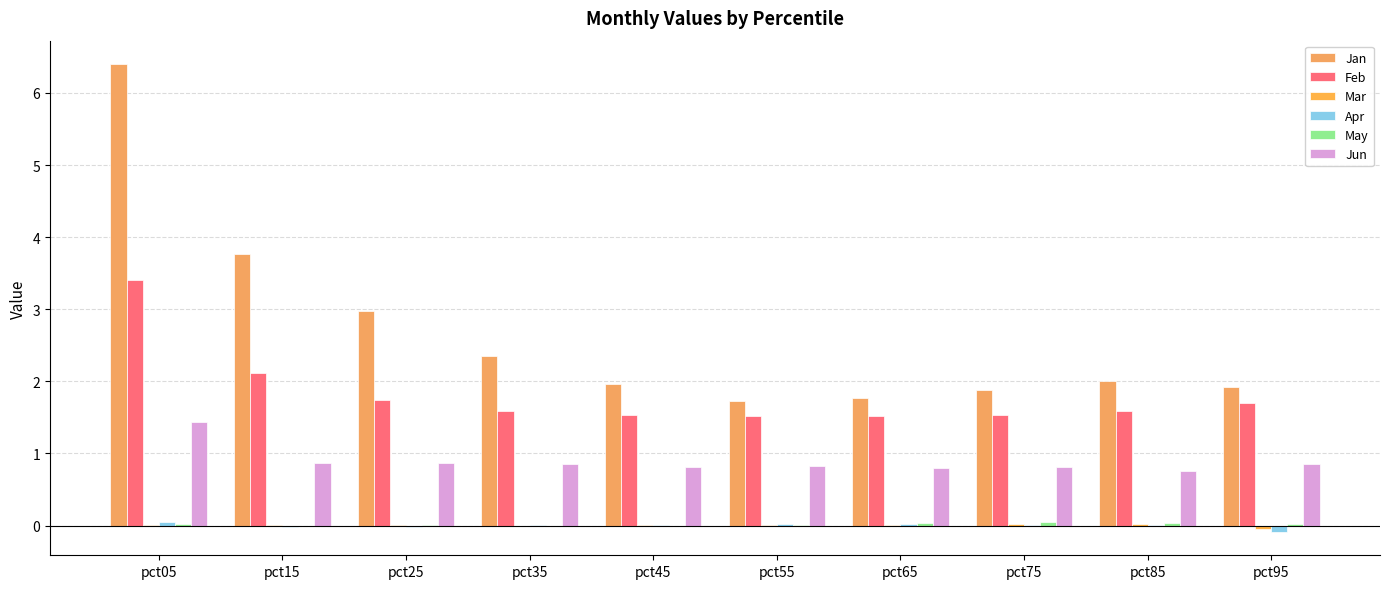

True or false: Jan has a value of 1.9 at pct25.

False